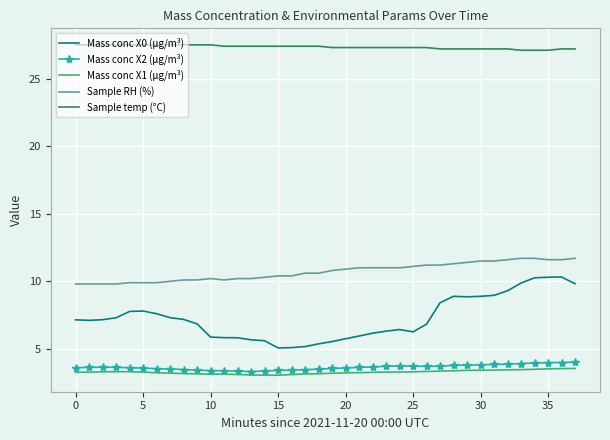

Count the number of data series in this chart.

5